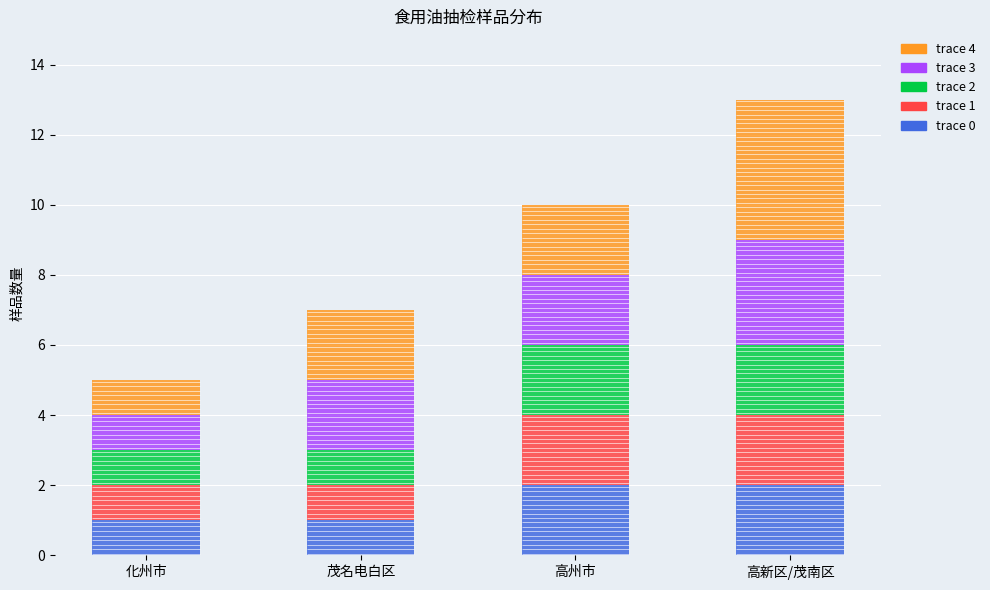

What is the difference between the maximum and second lowest values in the trace 2 series?

1